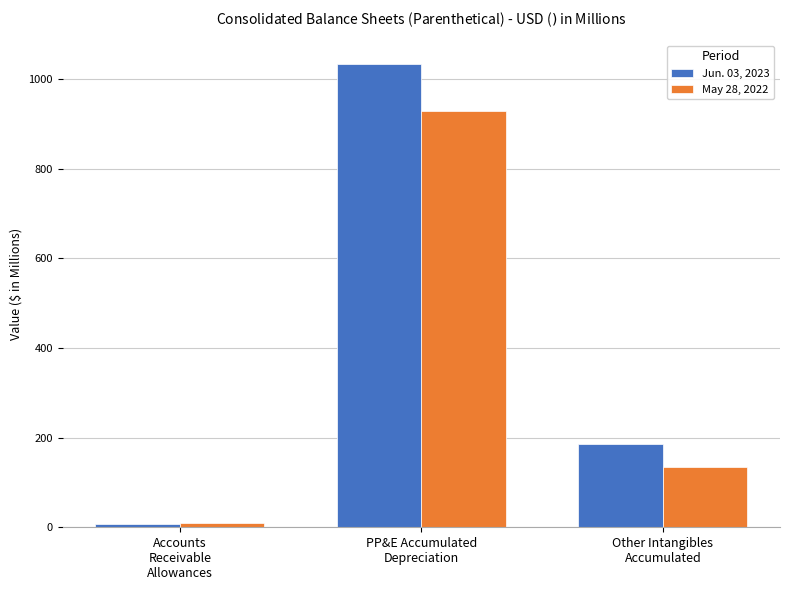

Rank the categories by Jun. 03, 2023 value from lowest to highest.

Accounts
Receivable
Allowances, Other Intangibles
Accumulated, PP&E Accumulated
Depreciation